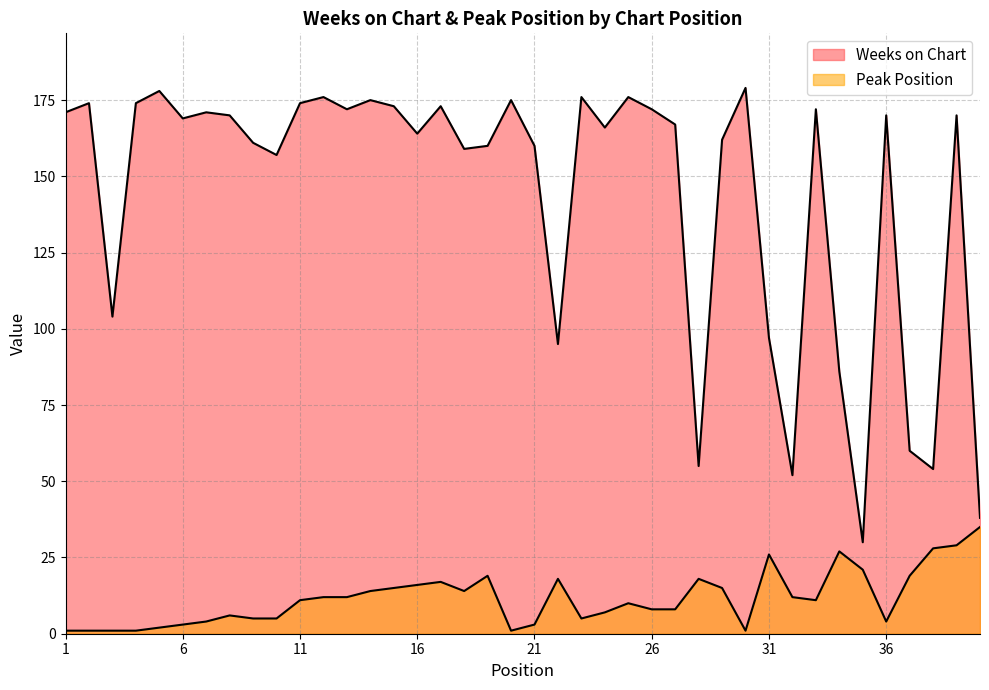

What is the difference between the second highest and minimum values in the Peak Position series?

28